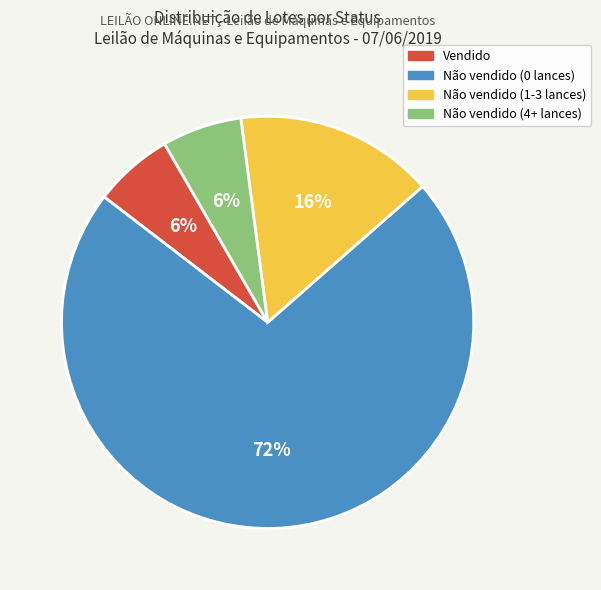

Does any single category account for the majority?

Yes